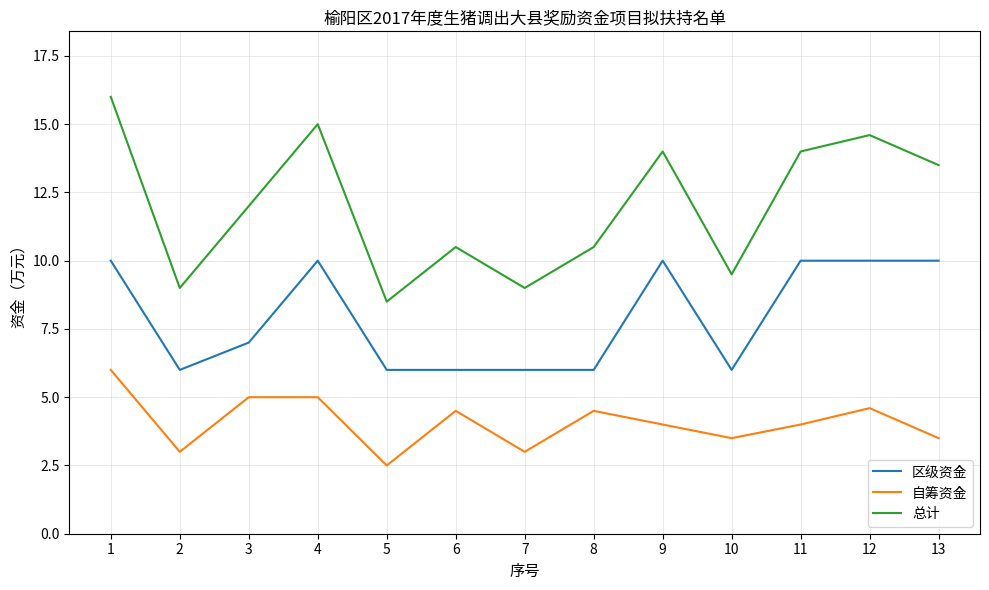

What is the difference between the maximum and minimum values in the 区级资金 series?

4.0